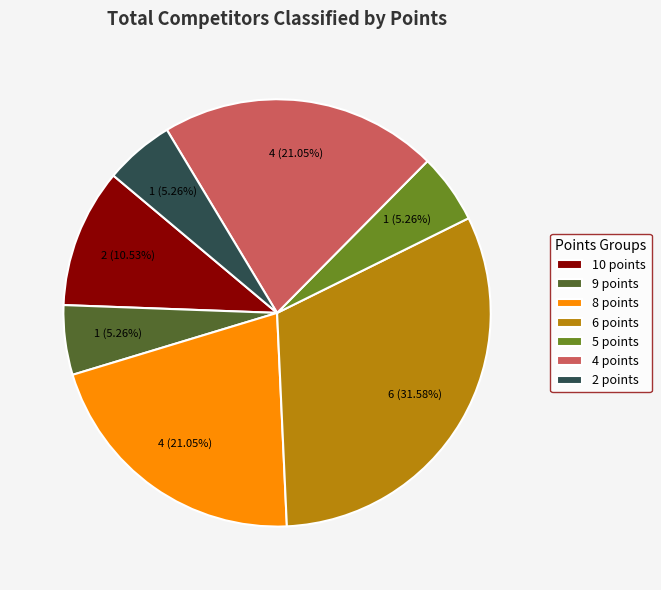

How many slices are in this pie chart?

7